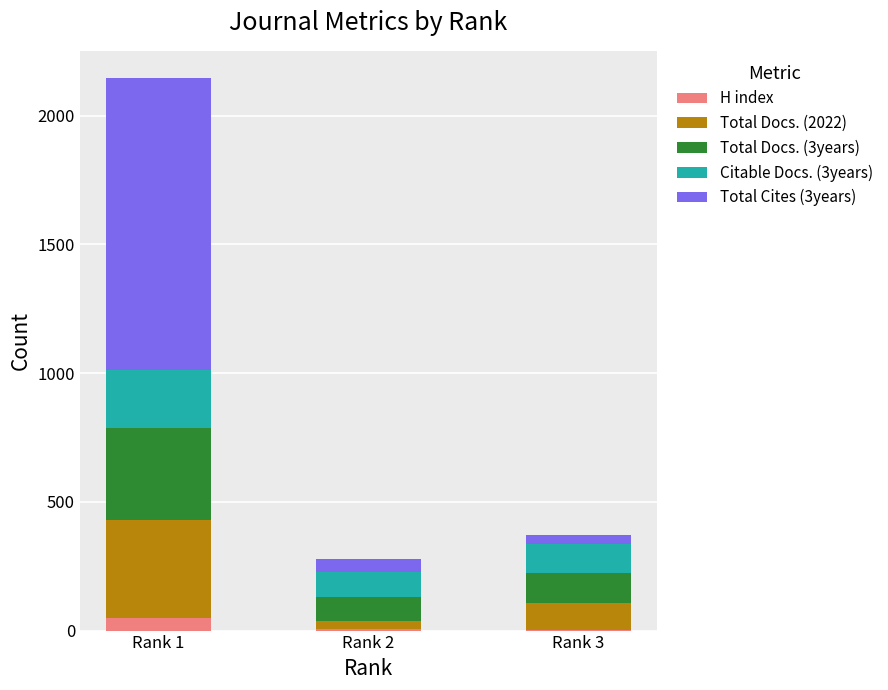

How many series are shown in this chart?

5